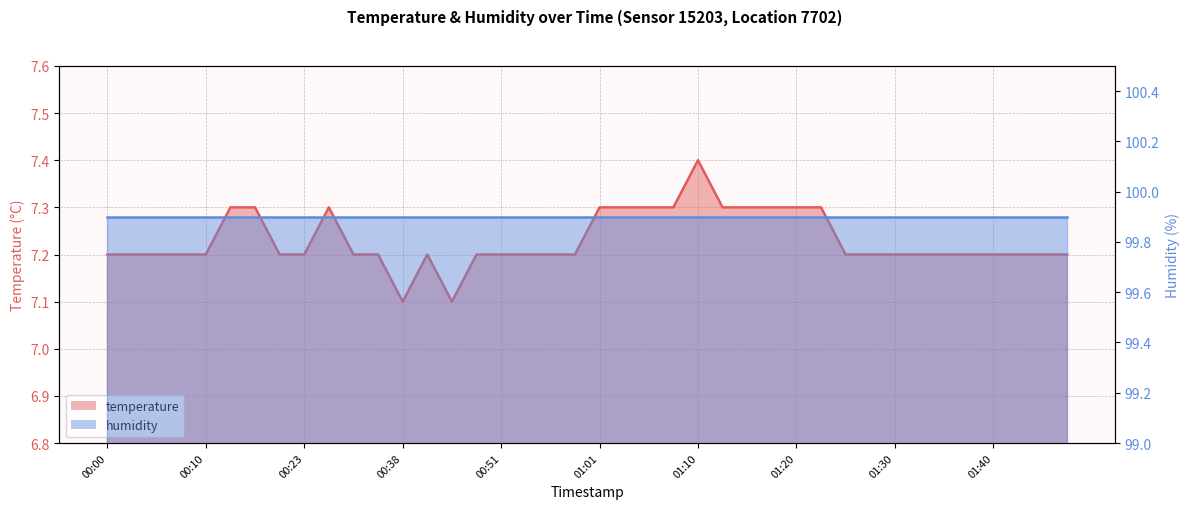

List the labels in order of value, smallest first.

00:38, 00:46, 00:00, 00:03, 00:05, 00:08, 00:10, 00:20, 00:23, 00:33, 00:35, 00:40, 00:48, 00:51, 00:53, 00:56, 00:58, 01:25, 01:27, 01:30, 01:32, 01:35, 01:37, 01:40, 01:42, 01:45, 01:47, 00:13, 00:18, 00:25, 01:01, 01:03, 01:06, 01:08, 01:13, 01:15, 01:18, 01:20, 01:23, 01:10